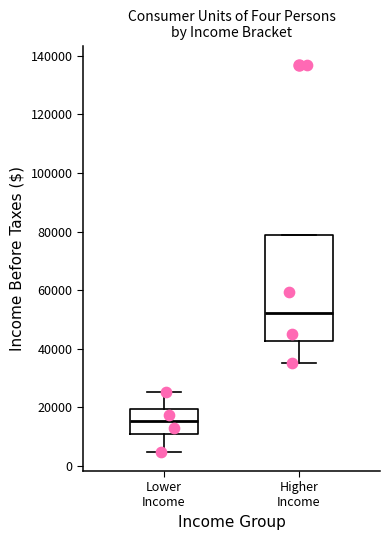

Which box is the tallest, from its lower edge to its upper edge?

Higher Income